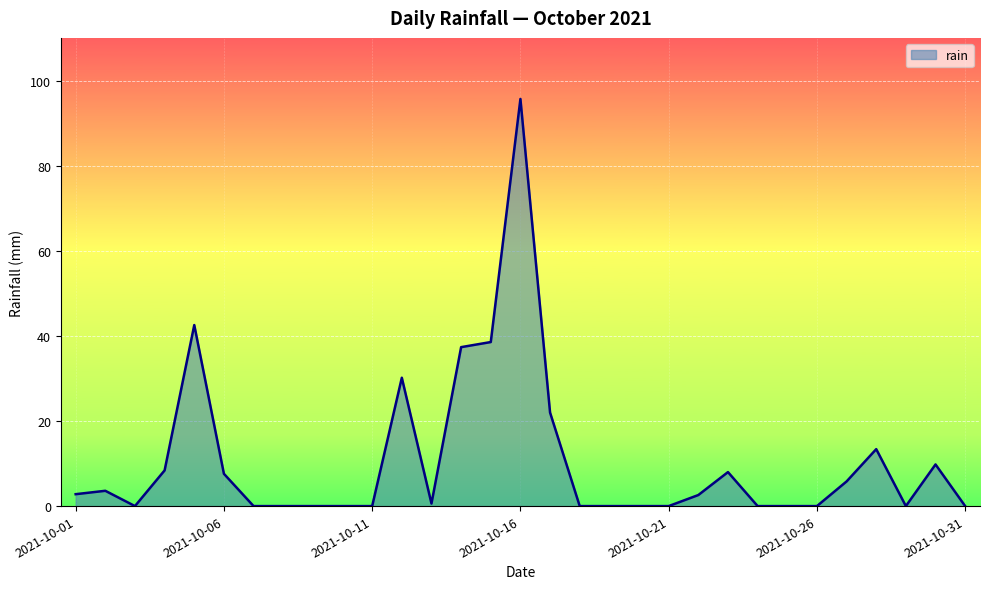

What is the difference between the maximum and minimum values?

95.8